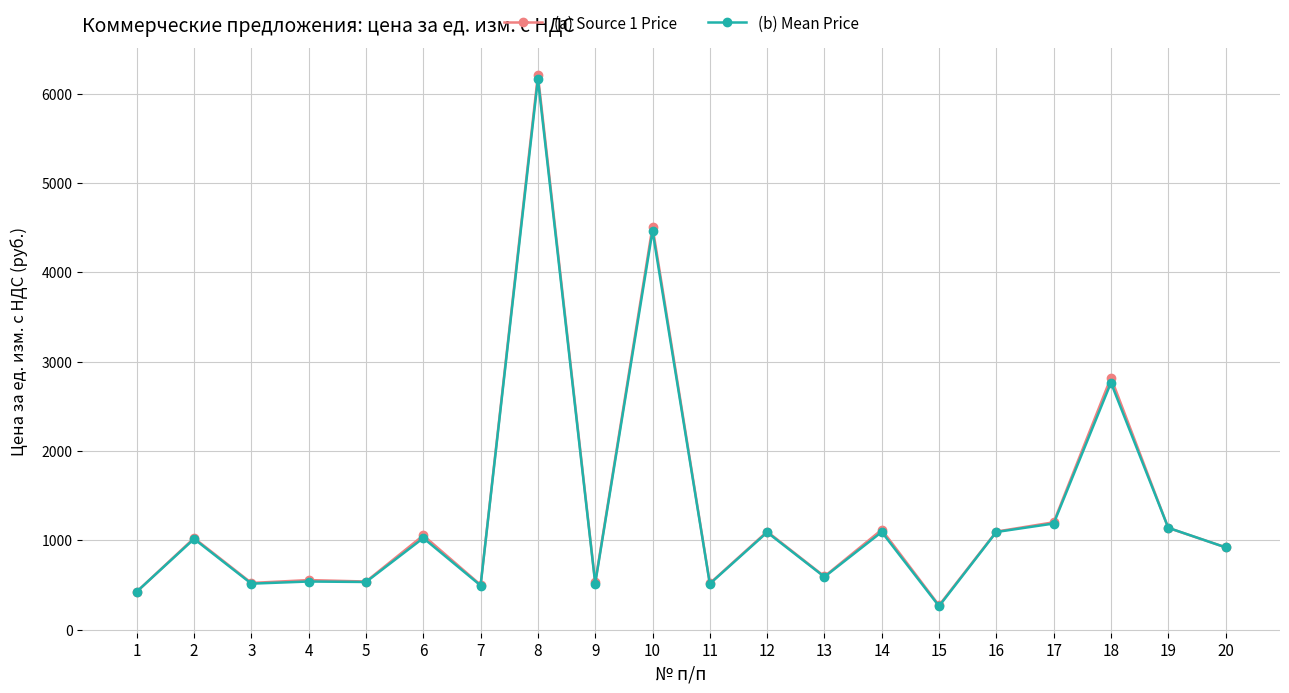

What is the maximum value shown in the chart?

6208.0